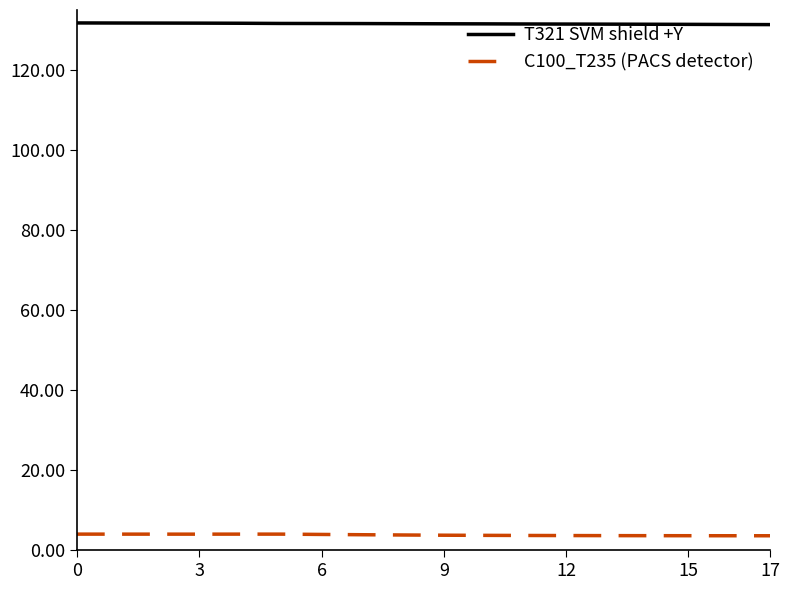

Rank the series by their average value, from lowest to highest.

C100_T235 (PACS detector), T321 SVM shield +Y